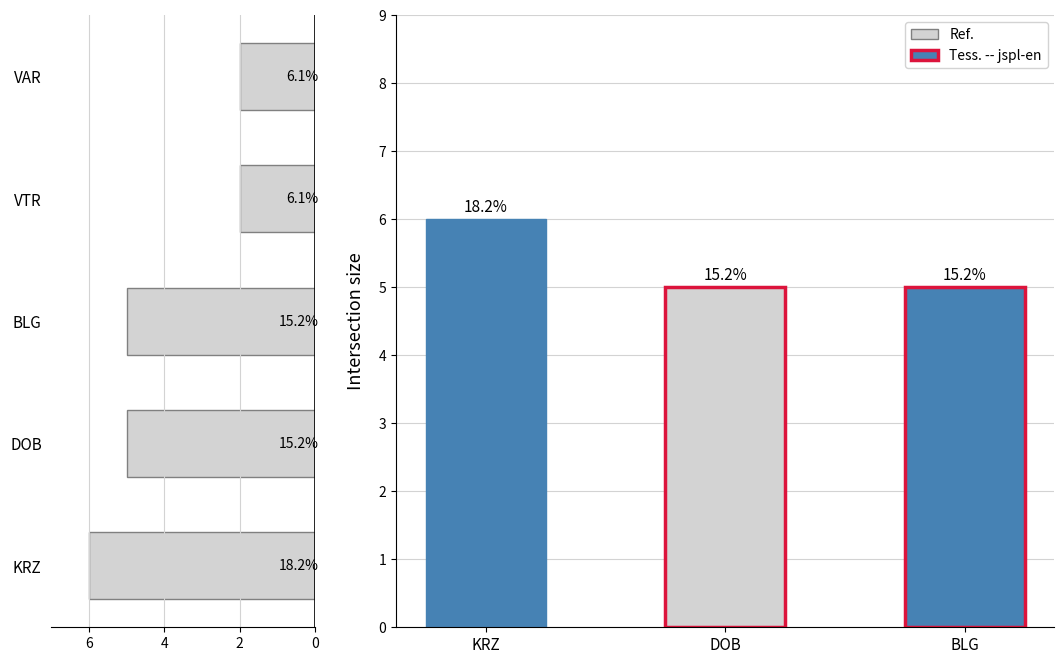

Read the value at BLG.

5